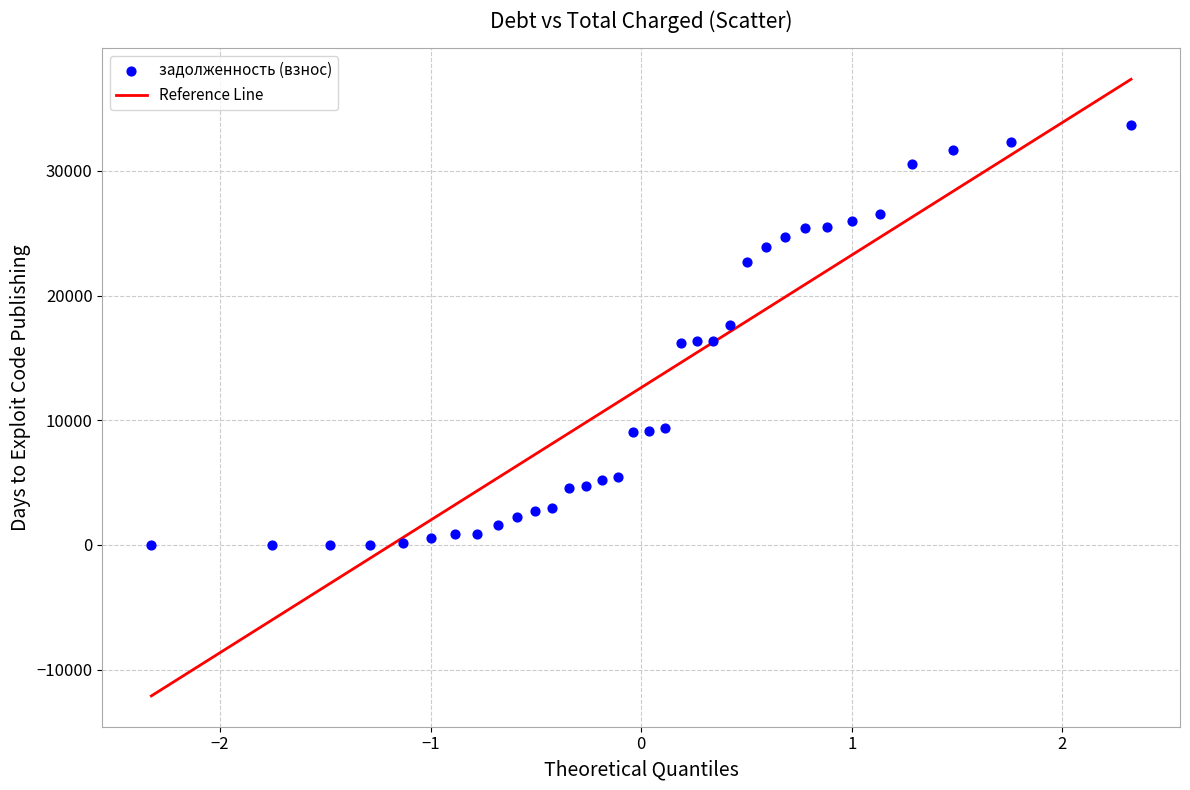

What is the range of X values (max minus min)?

4.7